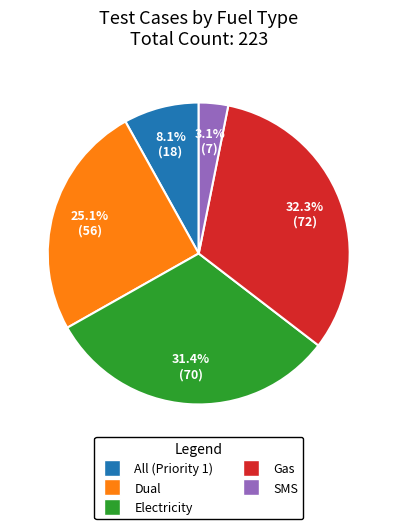

What percentage is the Gas slice, to the nearest percent?

32%